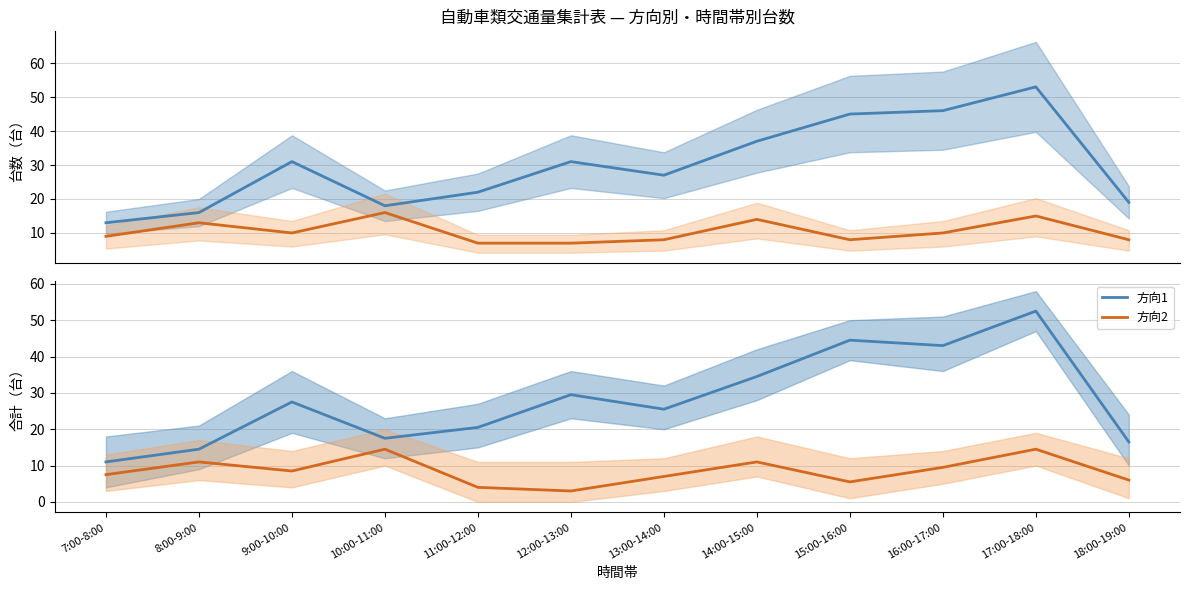

Rank the series by their average value, from highest to lowest.

方向1, 方向2